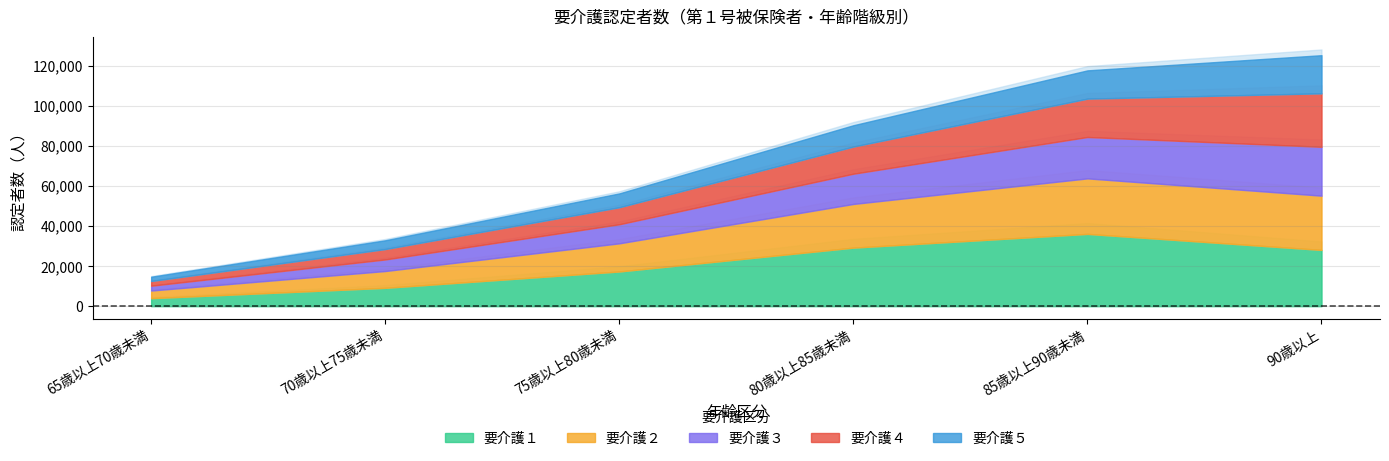

Between 75歳以上80歳未満 and 85歳以上90歳未満, which series saw the biggest shift?

要介護１